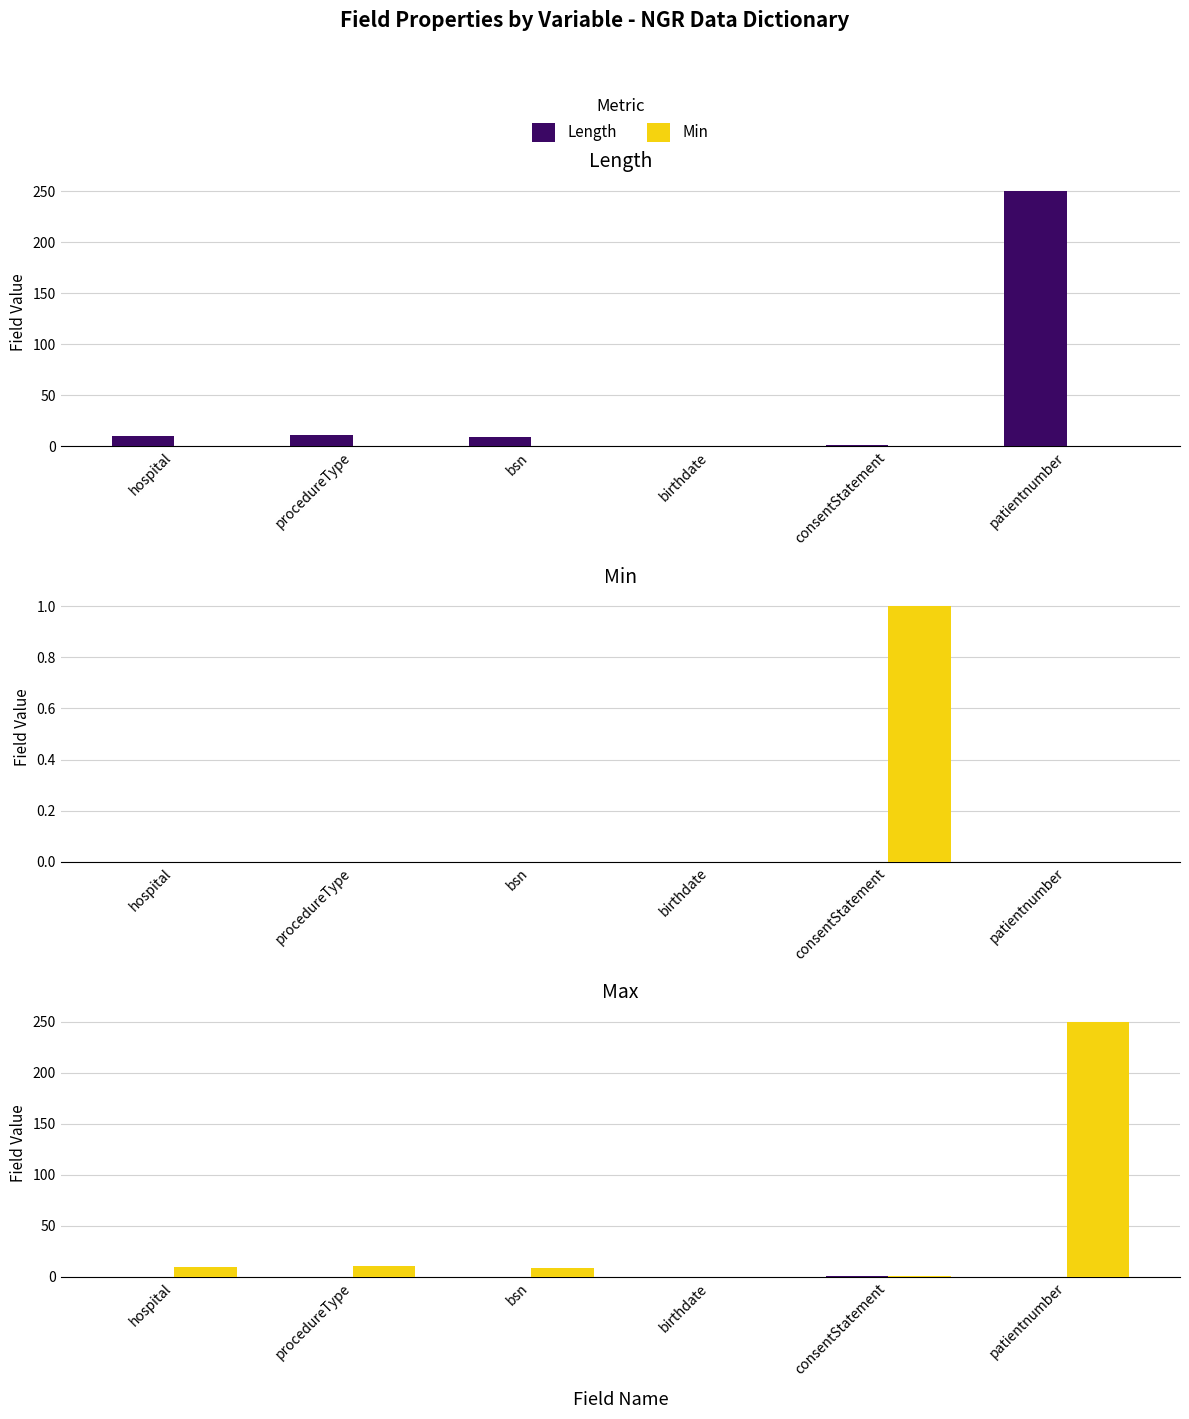

What is the difference between the maximum and second lowest values in the Max series?

1